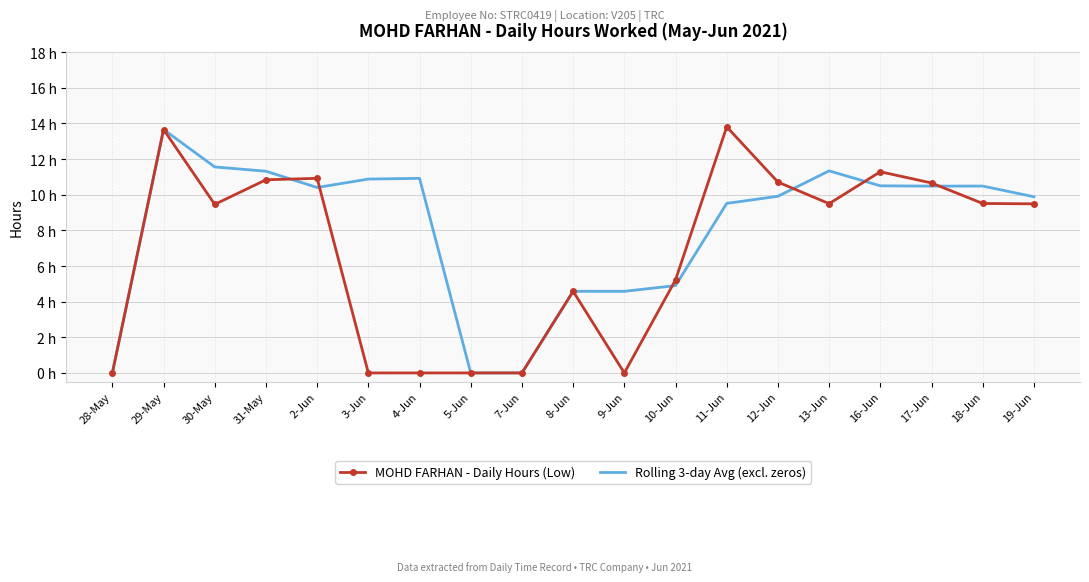

At how many categories does at least one series exceed 1?

16